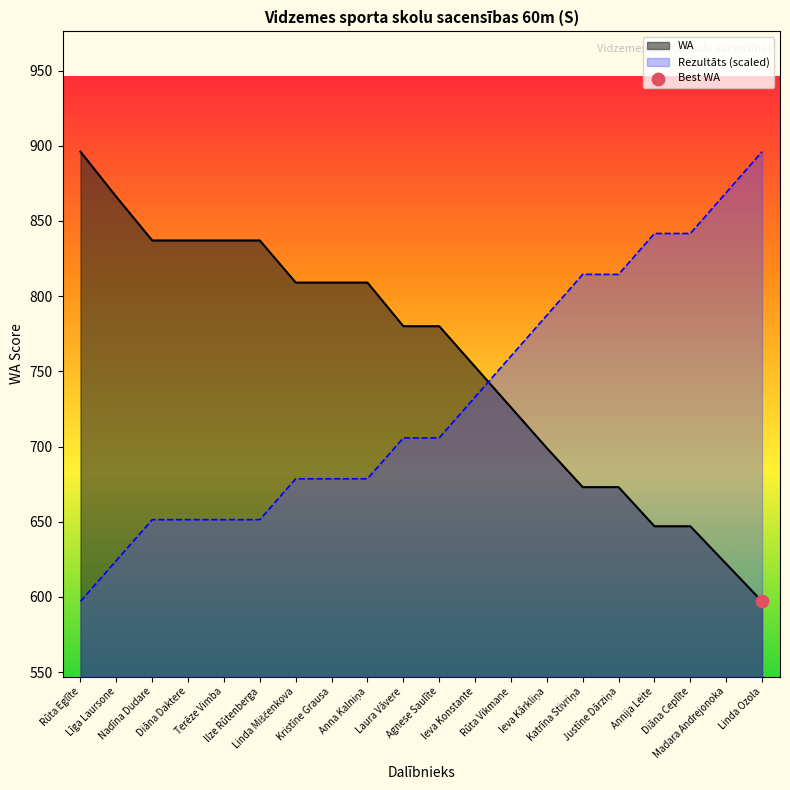

Which series reaches the maximum Y coordinate?

Rezultāts